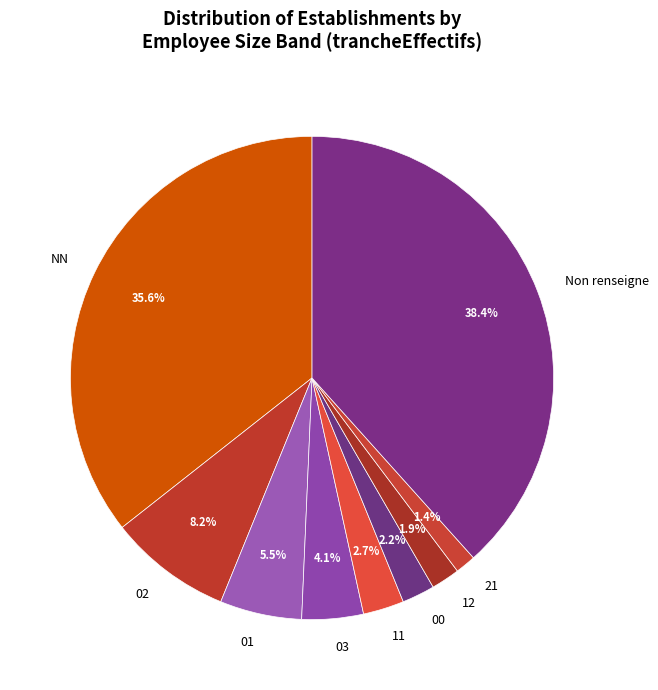

Is 12 the majority of the pie?

No